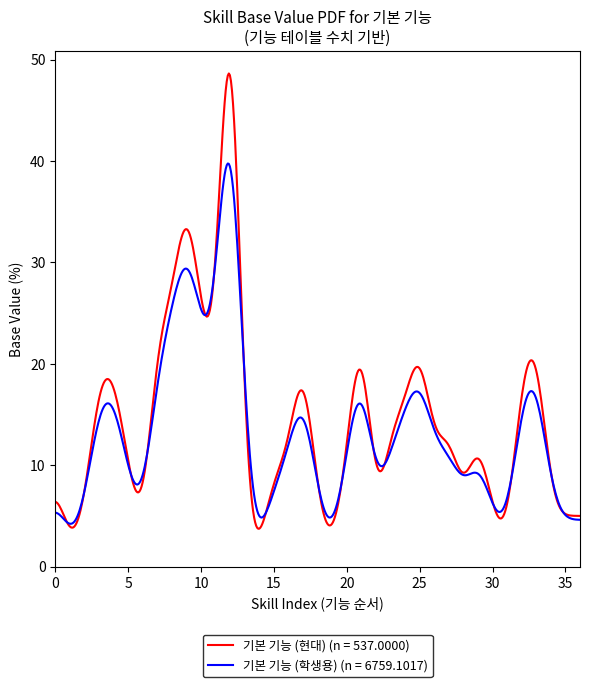

List the series in order of their peak value, lowest first.

기본 기능 (학생용) (n = 6759.1017), 기본 기능 (현대) (n = 537.0000)